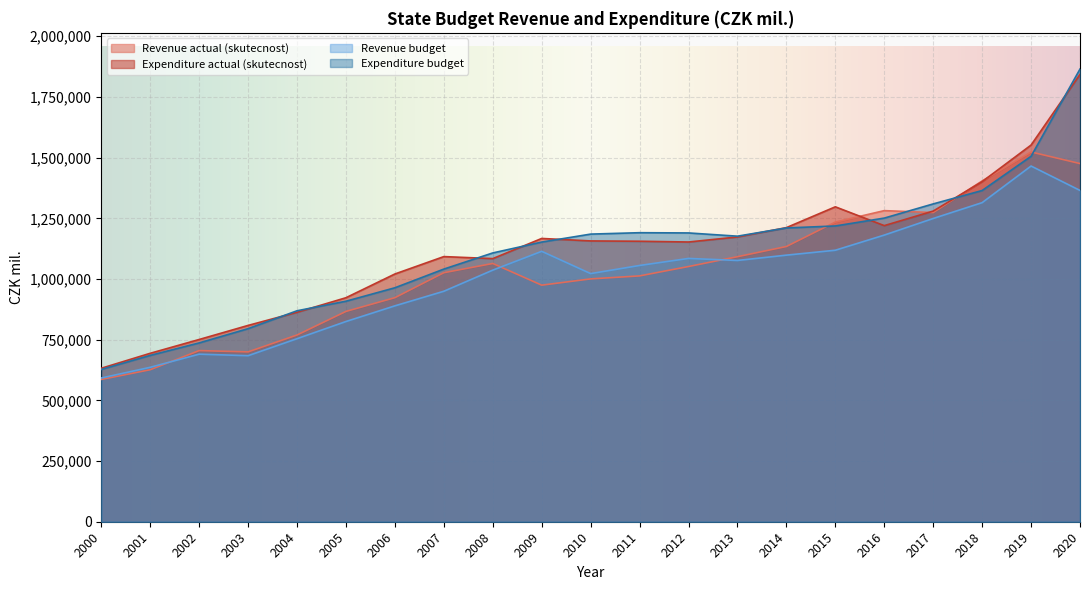

Which has a higher value, 2006 or 2005?

2006